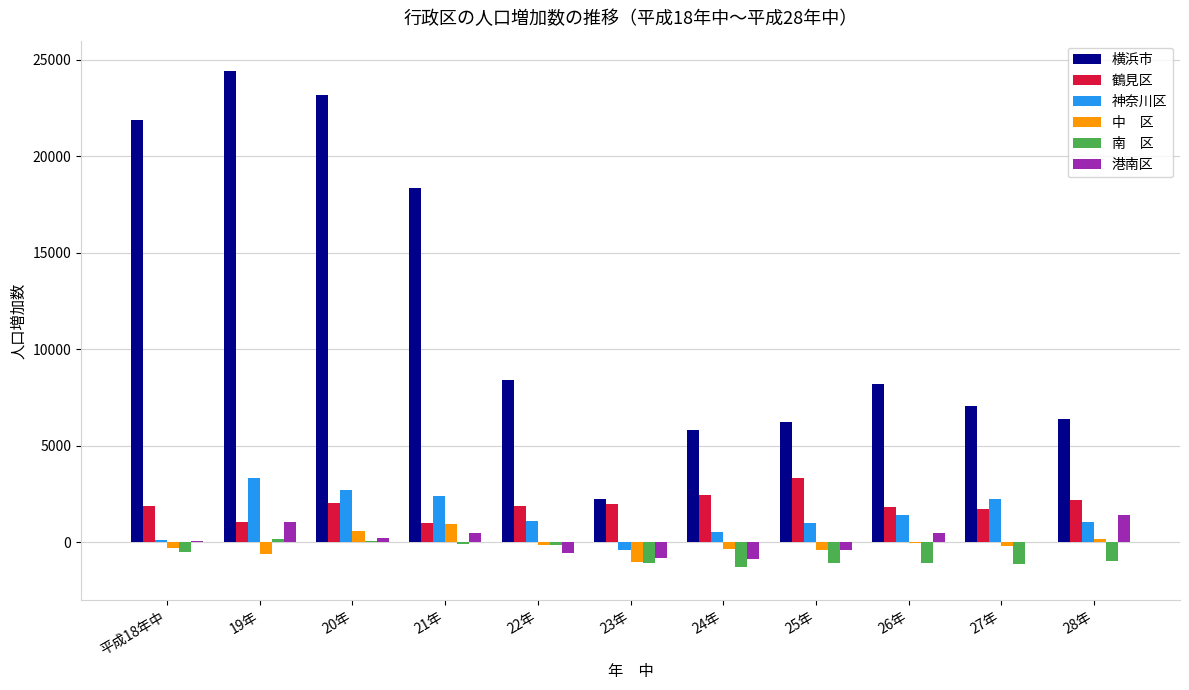

At which category does the chart reach its peak across all series?

19年